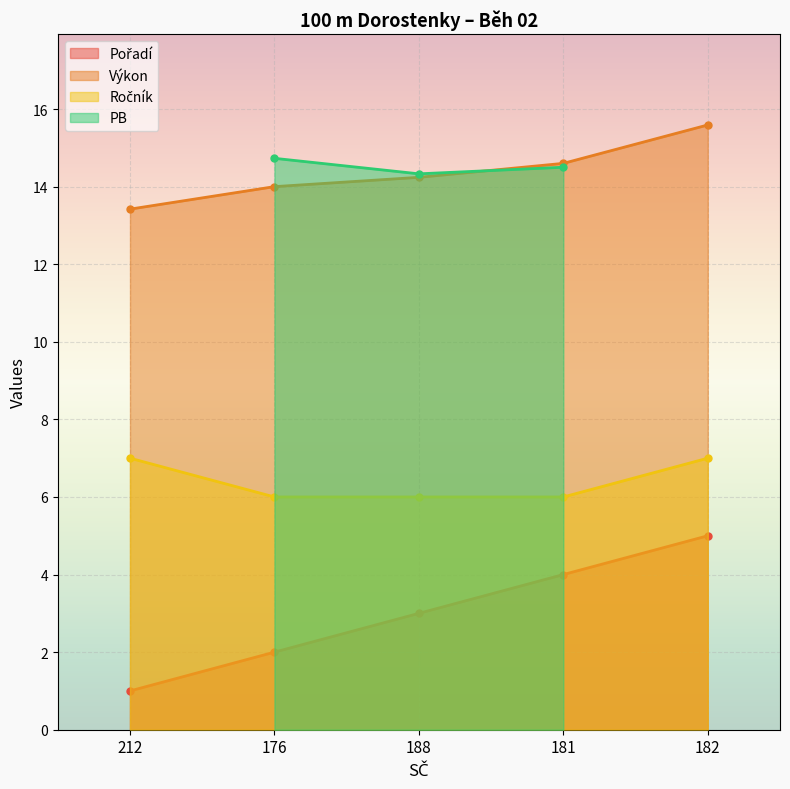

Which category has the lowest value in the Výkon series?

212